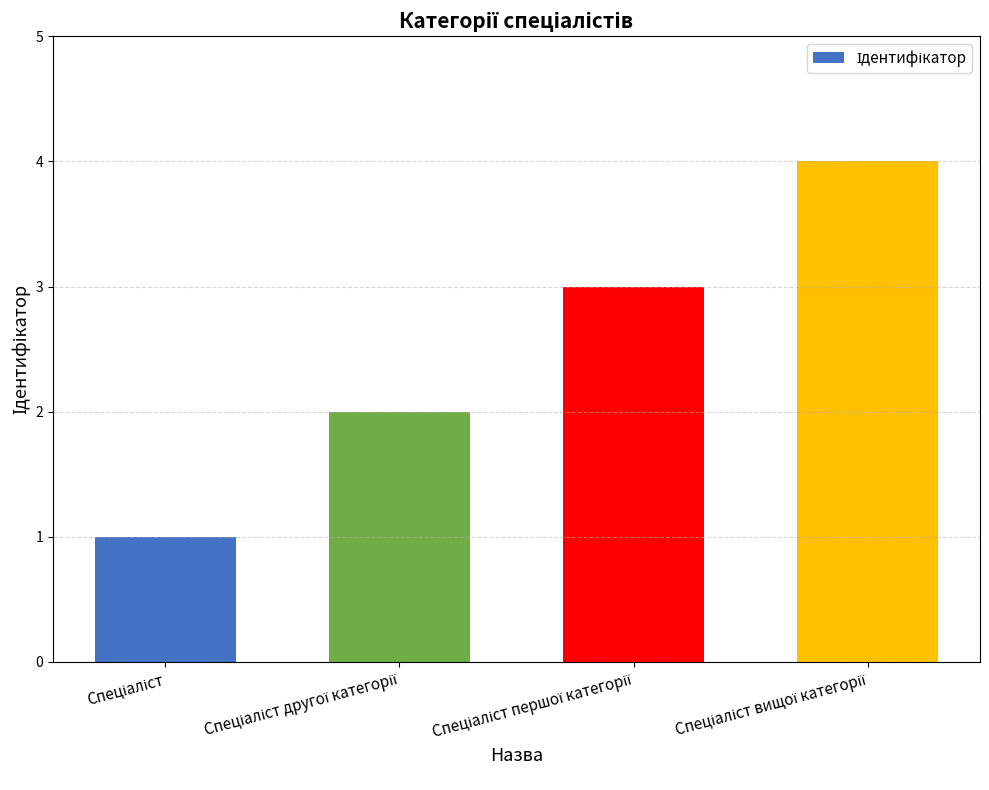

What is the difference between the maximum and minimum values?

3